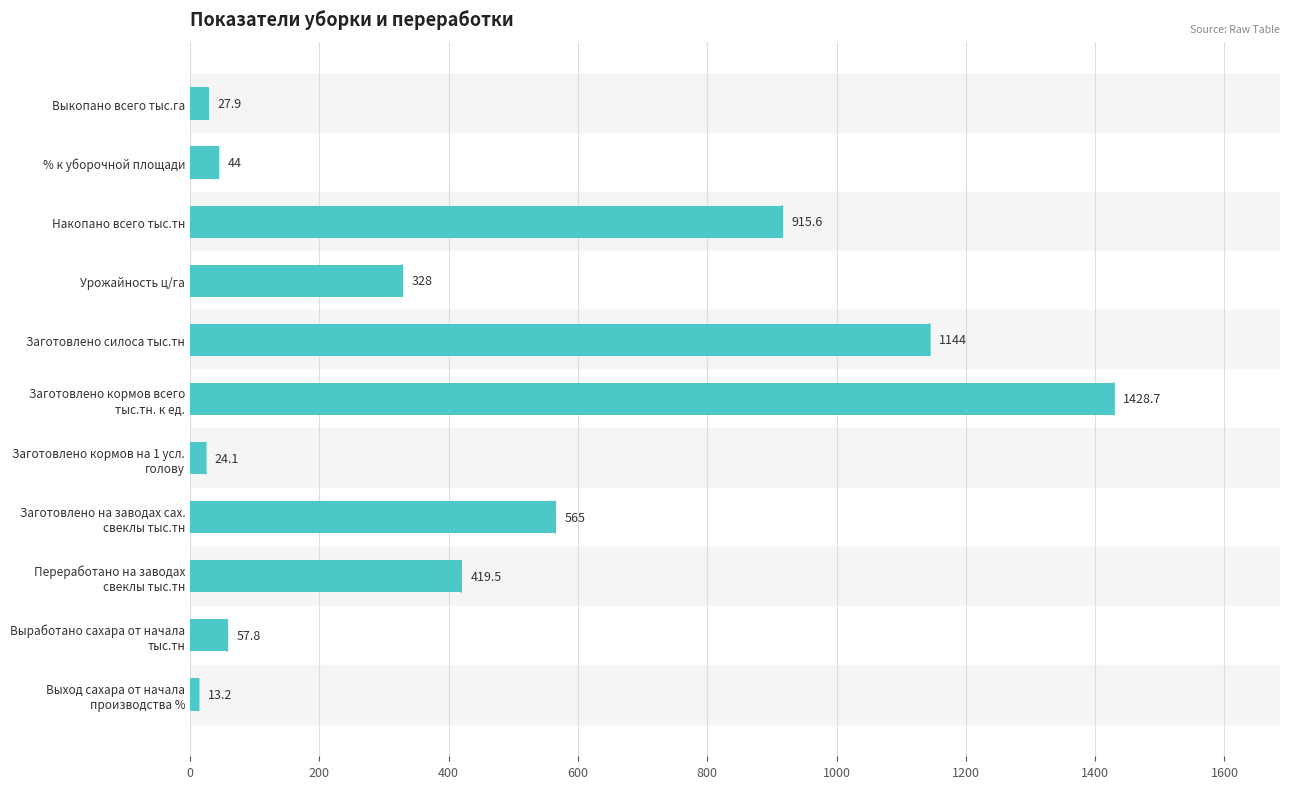

At which category does the chart reach its peak across all series?

Заготовлено кормов всего
тыс.тн. к ед.